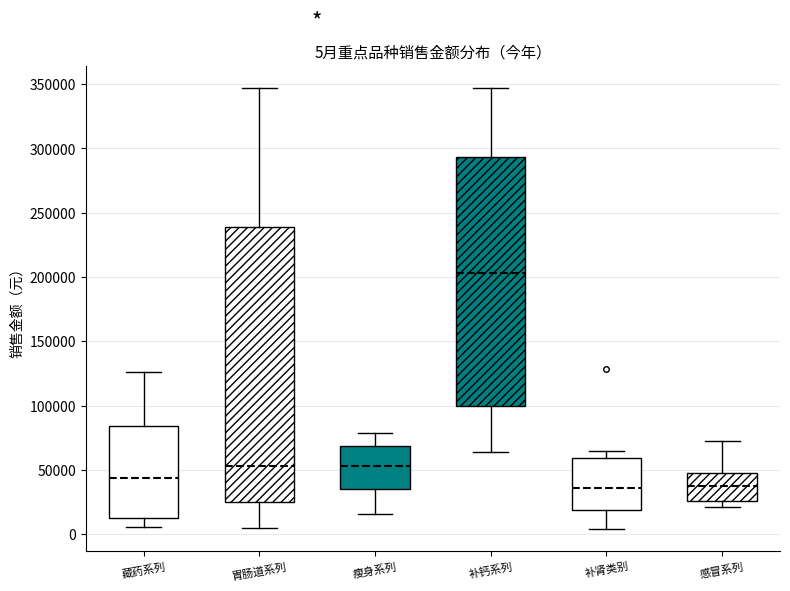

Which box is the tallest, from its lower edge to its upper edge?

胃肠道系列